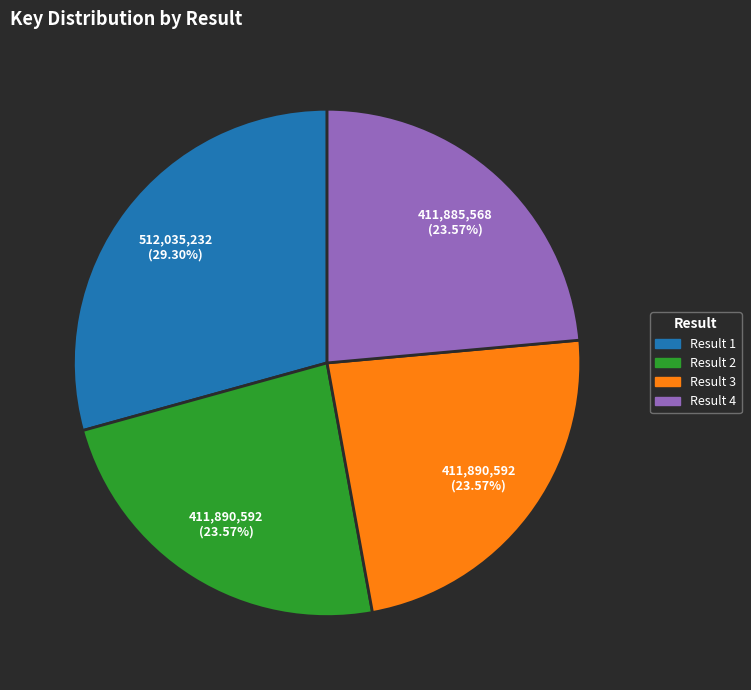

Which category has the biggest portion of the pie?

Result 1